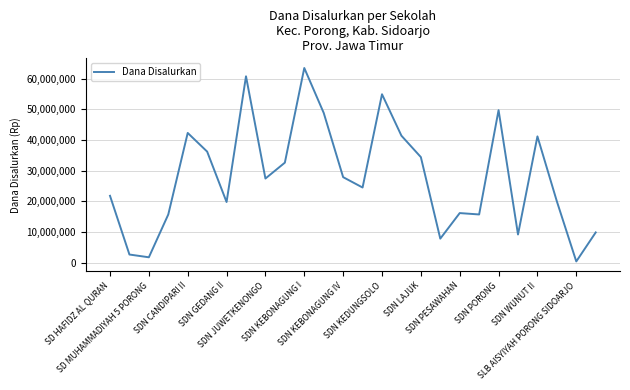

What is the difference between the maximum and minimum values?

63000000